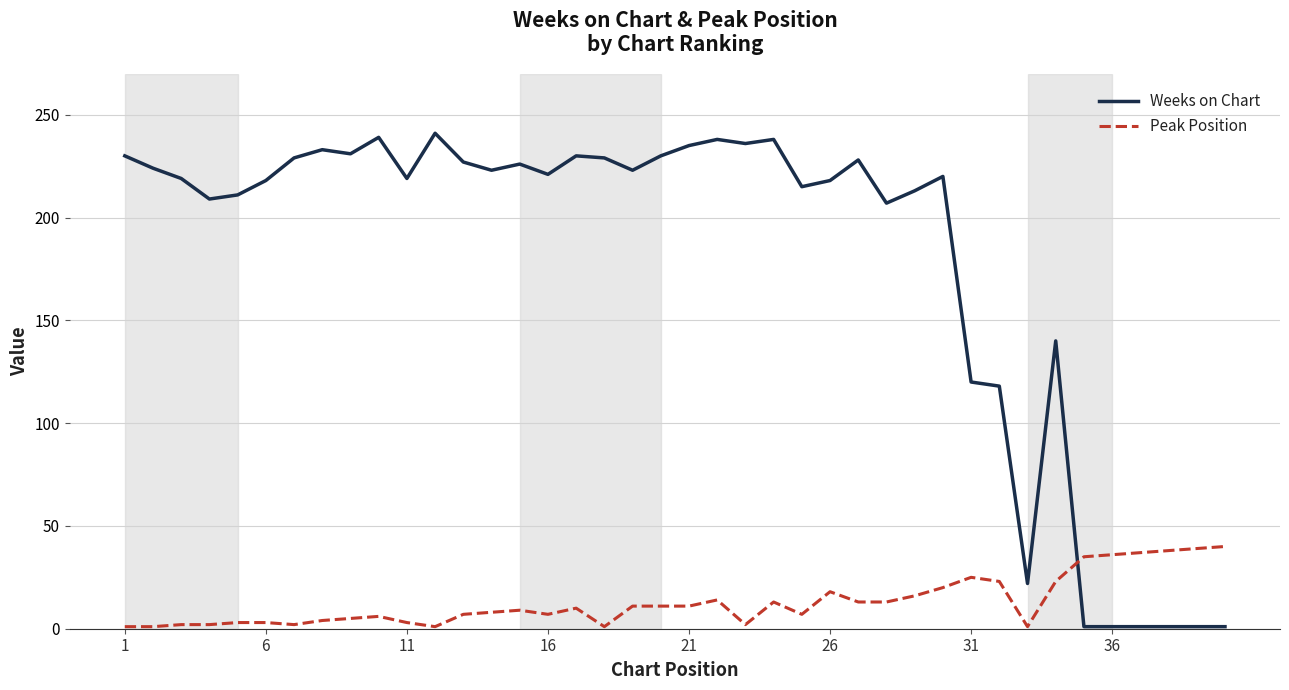

Which series has the largest total across all categories?

Weeks on Chart